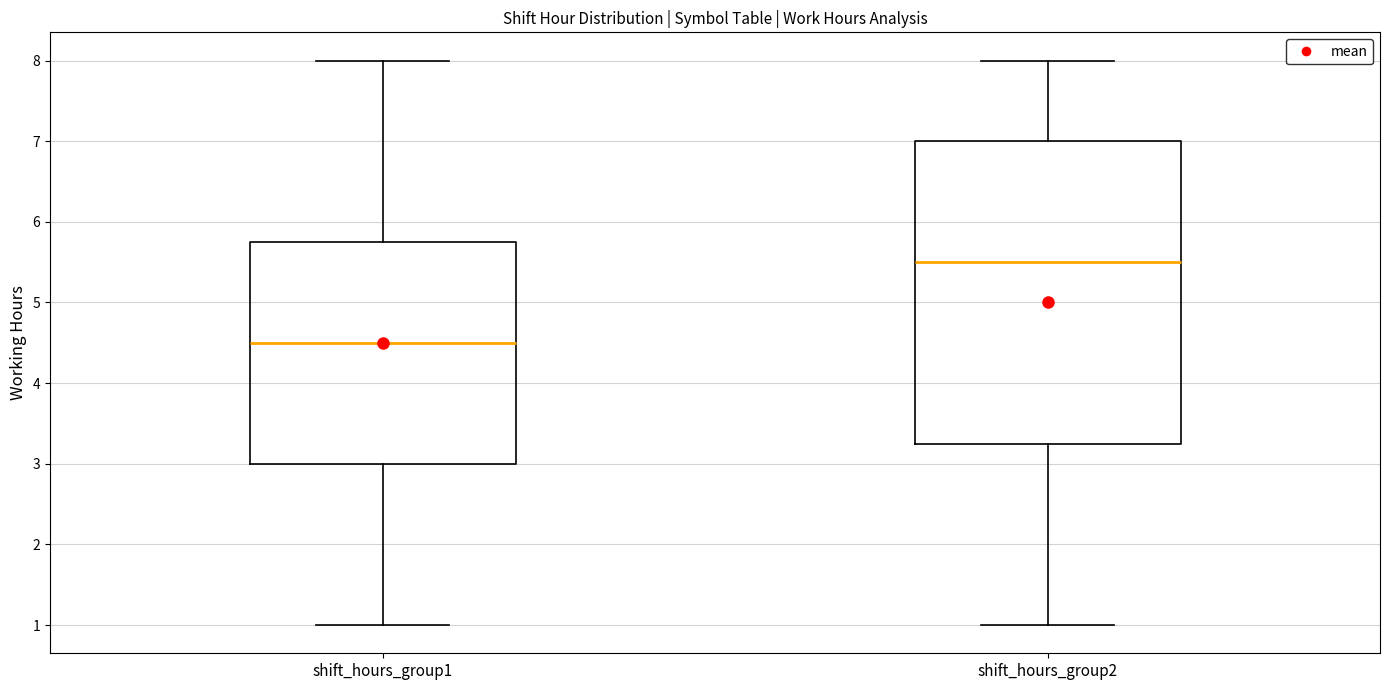

Reading left to right, read every box against the y-axis: the position of its median line, the range the box covers, and the ends of its whiskers. The values are not printed on the chart, so give them approximately, as read against the axis.

shift_hours_group1: median 4.5, box 3.0 to 5.8, whiskers 1.0 to 8.0
shift_hours_group2: median 5.5, box 3.3 to 7.0, whiskers 1.0 to 8.0